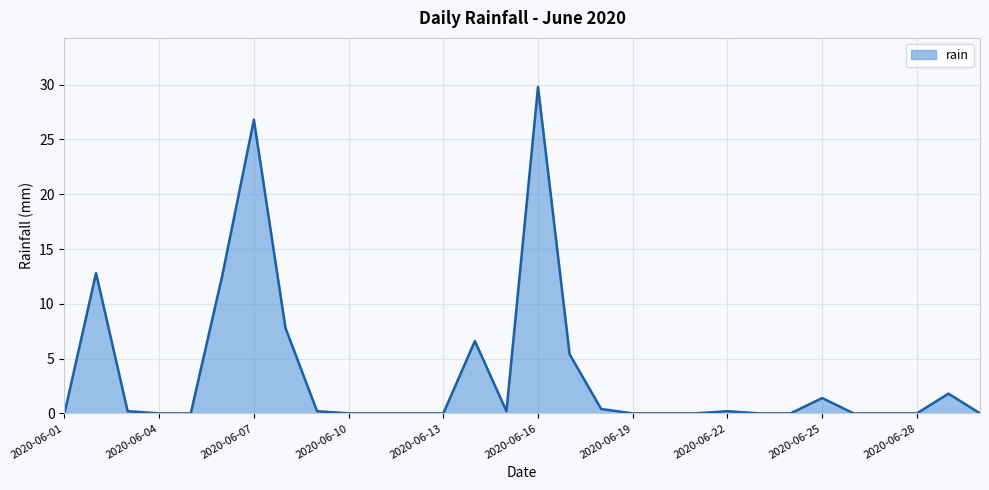

What is the difference between the maximum and minimum values?

29.8